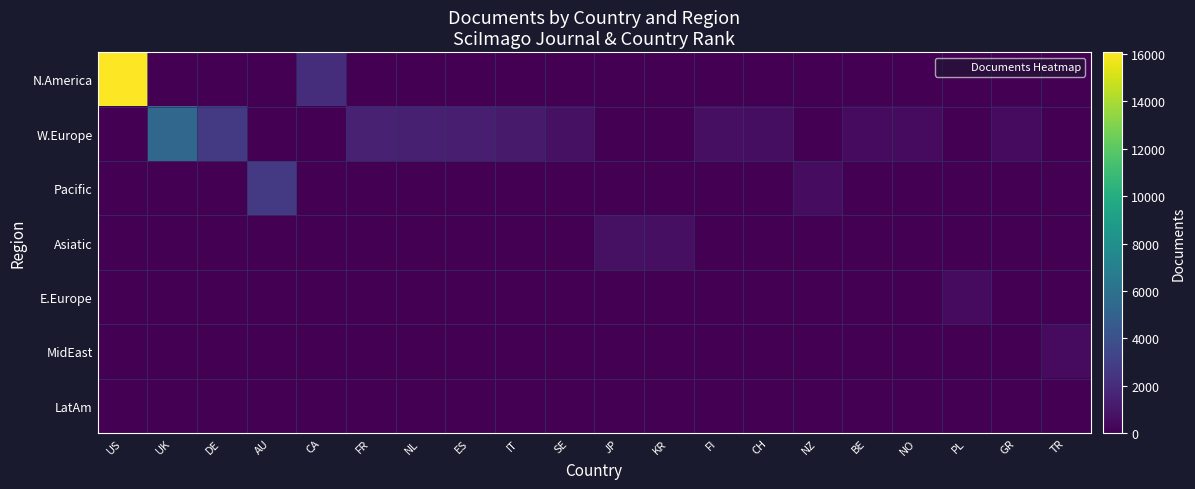

Rank the series by their maximum value, from highest to lowest.

N.America, W.Europe, Pacific, Asiatic, E.Europe, MidEast, LatAm